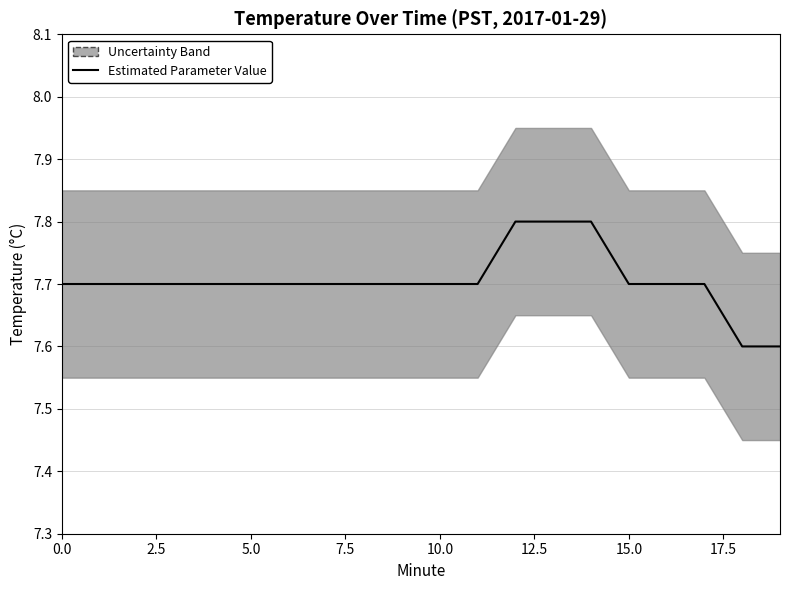

How many data points does each series have?

20